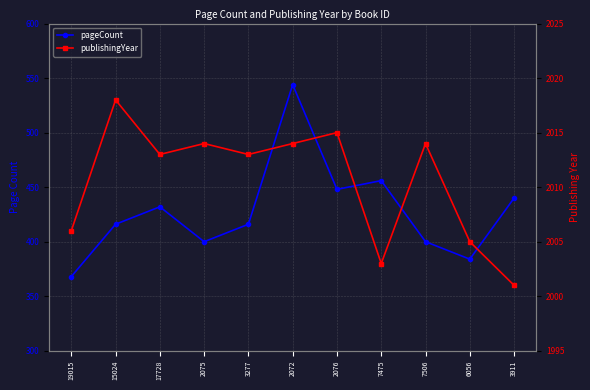

True or false: pageCount has a value of 121 at 3277.

False